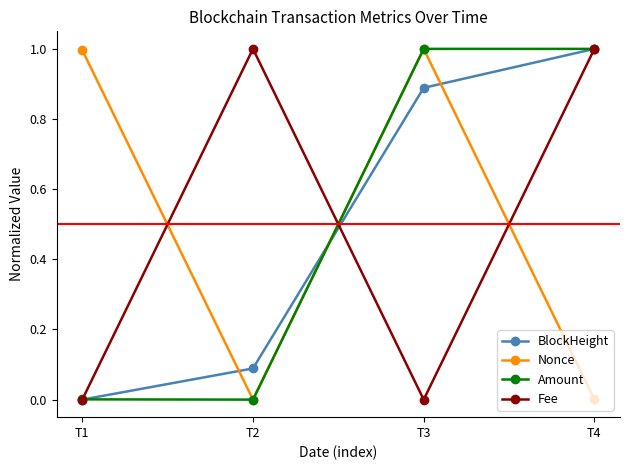

At which category does Nonce reach its first local valley?

T2